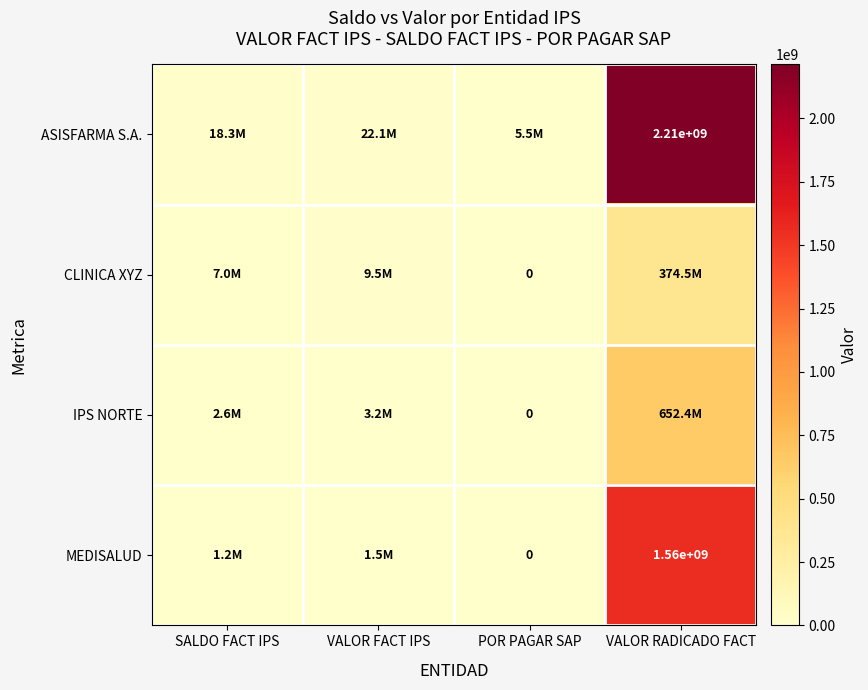

True or false: ASISFARMA S.A. has a value of 2210000000 at VALOR RADICADO FACT.

True